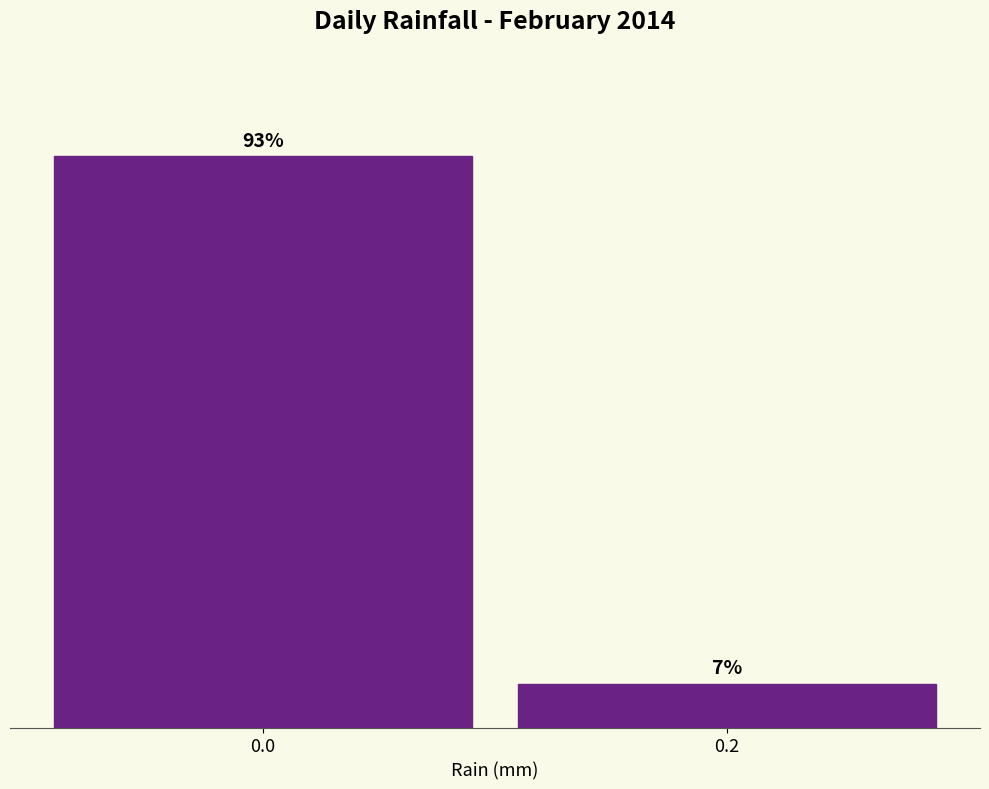

Are the bars horizontal?

No